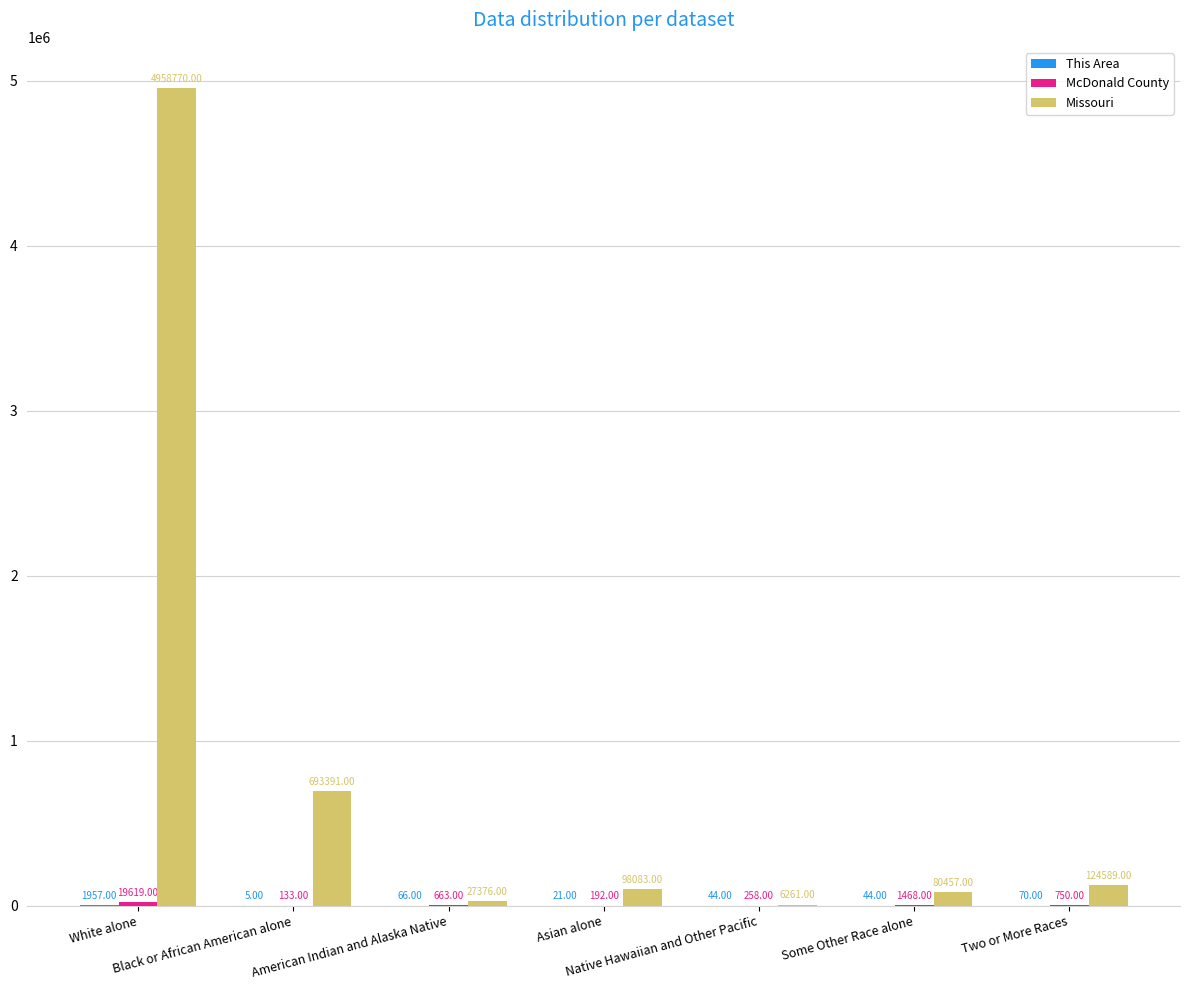

What is the total value across all series at Asian alone?

98296